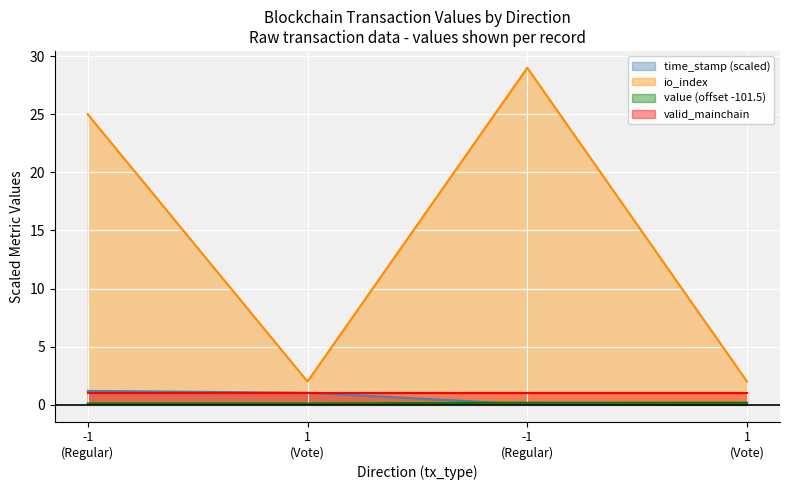

What is the label of the 2nd point from the left?

1 (Vote)